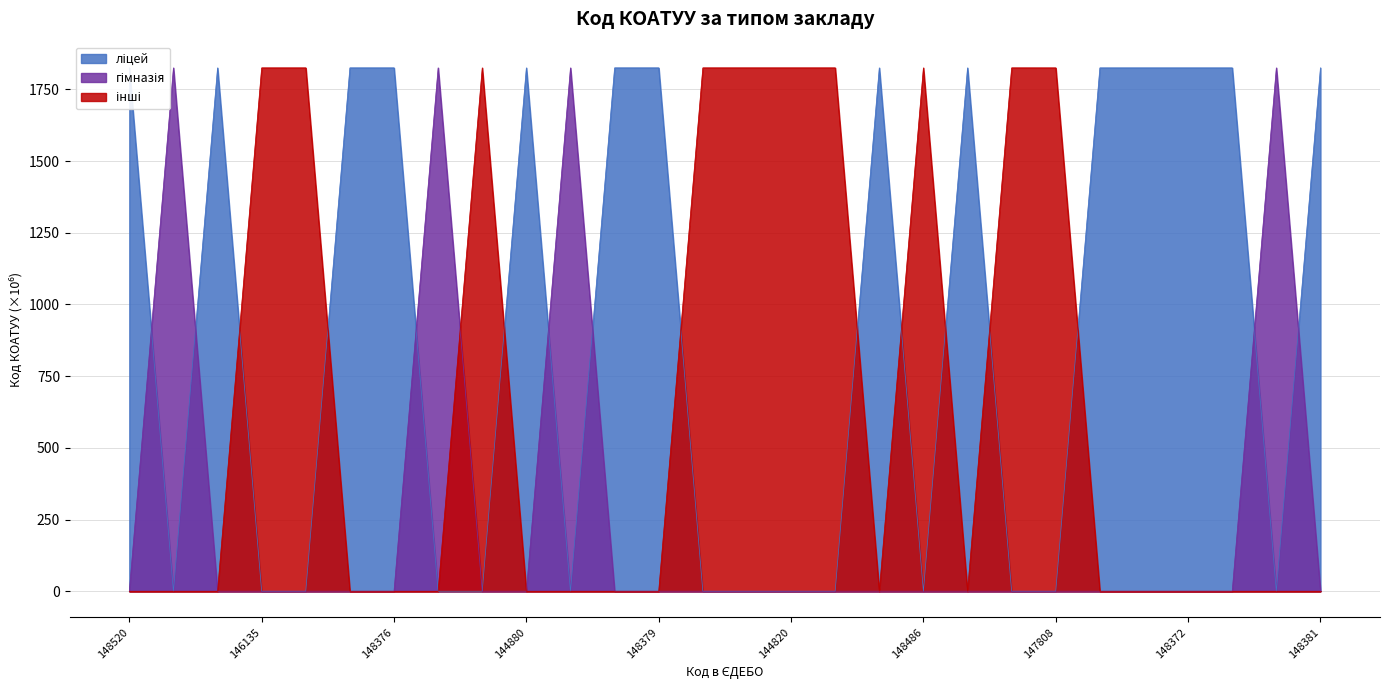

At which category does the chart reach its minimum across all series?

148528